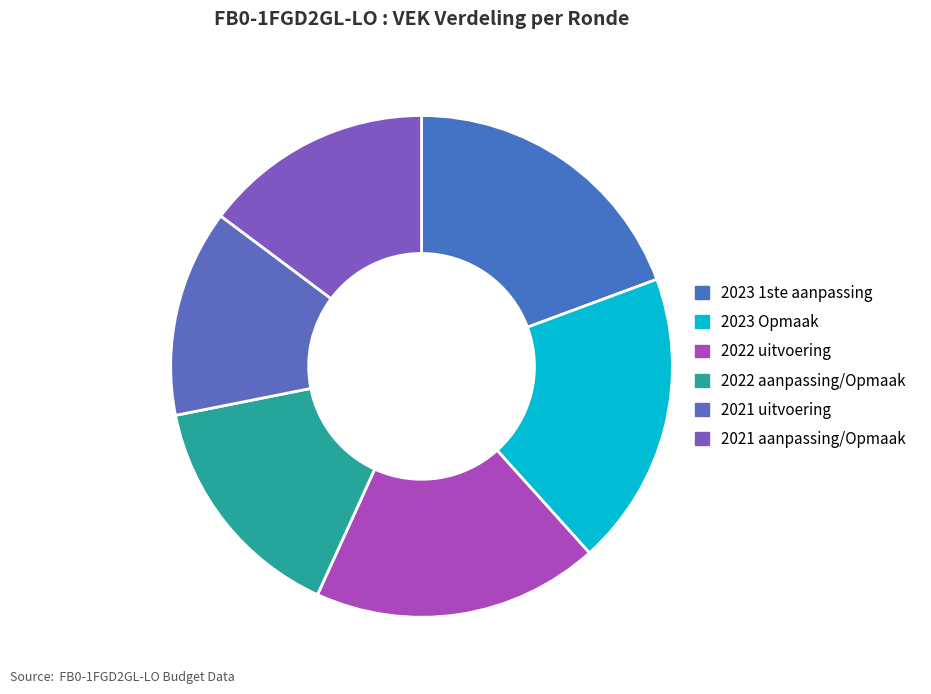

How many slices are in this pie chart?

6